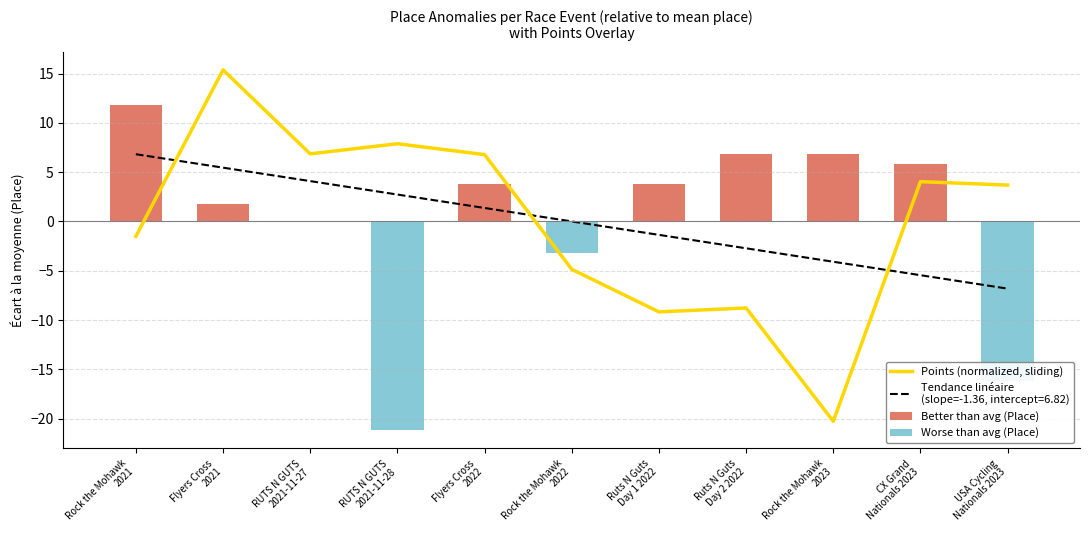

Reading left to right, extract all data points from this chart.

Points (normalized, sliding): Rock the Mohawk
2021=-1.5	Flyers Cross
2021=15.4	RUTS N GUTS
2021-11-27=6.9	RUTS N GUTS
2021-11-28=7.9	Flyers Cross
2022=6.8	Rock the Mohawk
2022=-4.9	Ruts N Guts
Day 1 2022=-9.2	Ruts N Guts
Day 2 2022=-8.8	Rock the Mohawk
2023=-20.3	CX Grand
Nationals 2023=4.0	USA Cycling
Nationals 2023=3.7
Better than avg (Place): Rock the Mohawk
2021=11.8	Flyers Cross
2021=1.8	RUTS N GUTS
2021-11-27=0.0	RUTS N GUTS
2021-11-28=0.0	Flyers Cross
2022=3.8	Rock the Mohawk
2022=0.0	Ruts N Guts
Day 1 2022=3.8	Ruts N Guts
Day 2 2022=6.8	Rock the Mohawk
2023=6.8	CX Grand
Nationals 2023=5.8	USA Cycling
Nationals 2023=0.0
Worse than avg (Place): Rock the Mohawk
2021=0.0	Flyers Cross
2021=0.0	RUTS N GUTS
2021-11-27=0.0	RUTS N GUTS
2021-11-28=-21.2	Flyers Cross
2022=0.0	Rock the Mohawk
2022=-3.2	Ruts N Guts
Day 1 2022=0.0	Ruts N Guts
Day 2 2022=0.0	Rock the Mohawk
2023=0.0	CX Grand
Nationals 2023=0.0	USA Cycling
Nationals 2023=-16.2